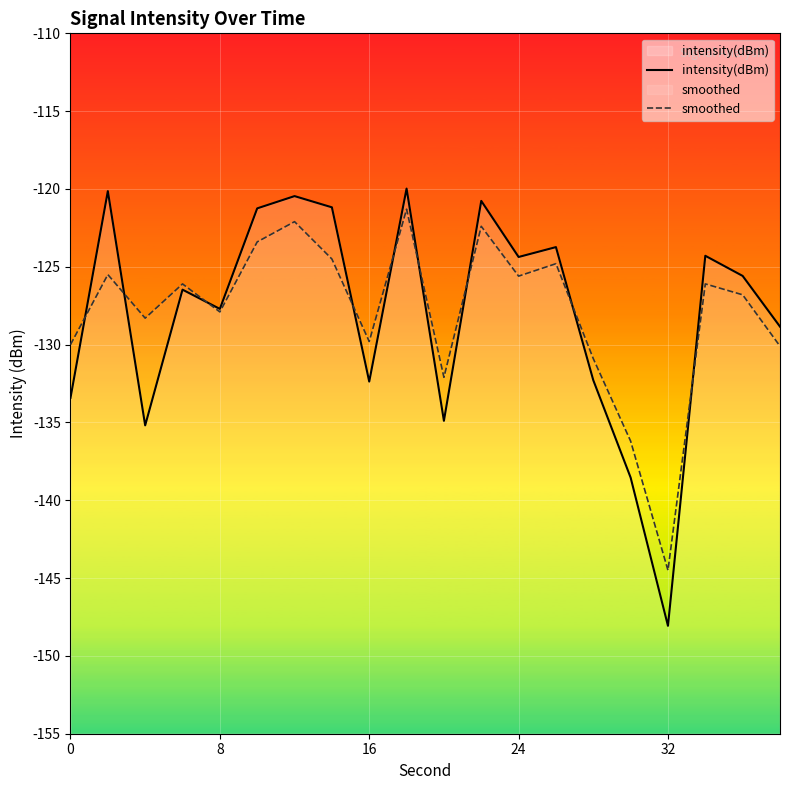

Which category has the lowest value across all series?

32